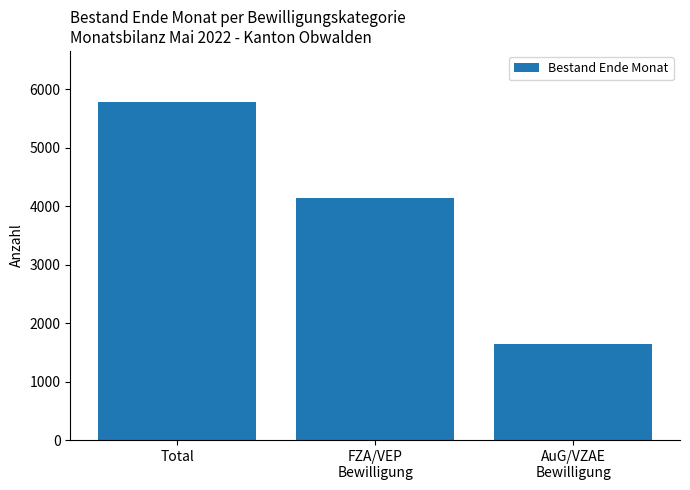

How many values are between 1643 and 5786?

3